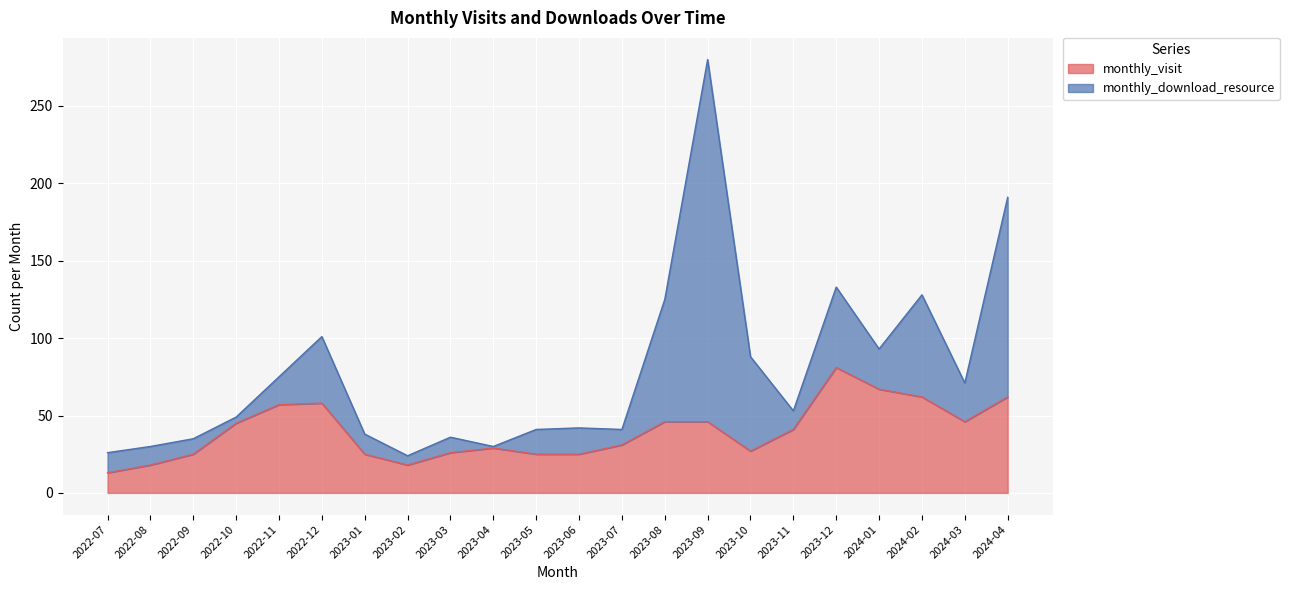

List the labels in order of value, smallest first.

2022-07, 2022-08, 2023-02, 2022-09, 2023-01, 2023-05, 2023-06, 2023-03, 2023-10, 2023-04, 2023-07, 2023-11, 2022-10, 2023-08, 2023-09, 2024-03, 2022-11, 2022-12, 2024-02, 2024-04, 2024-01, 2023-12